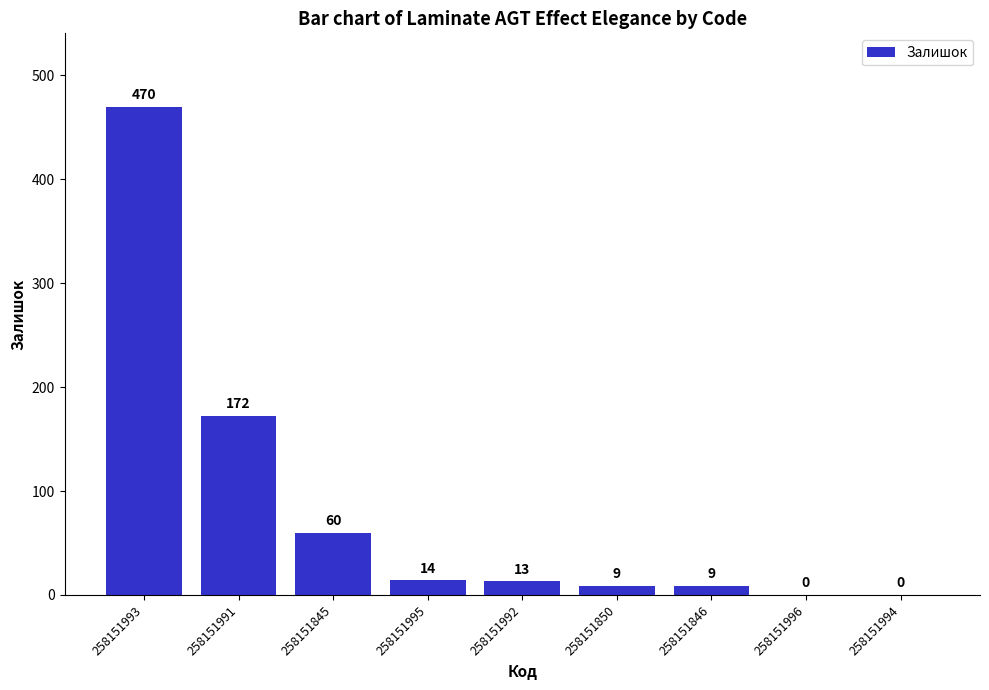

What is the maximum value shown in the chart?

470